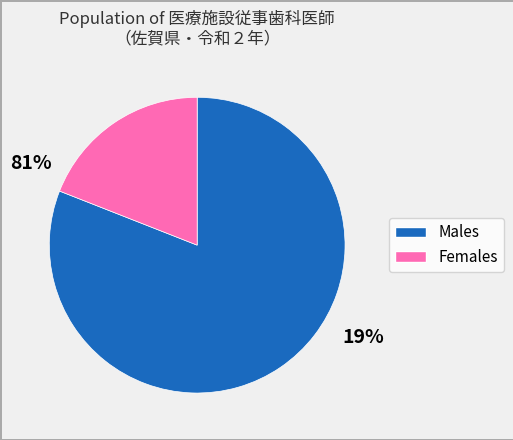

Count the number of slices in the pie.

2